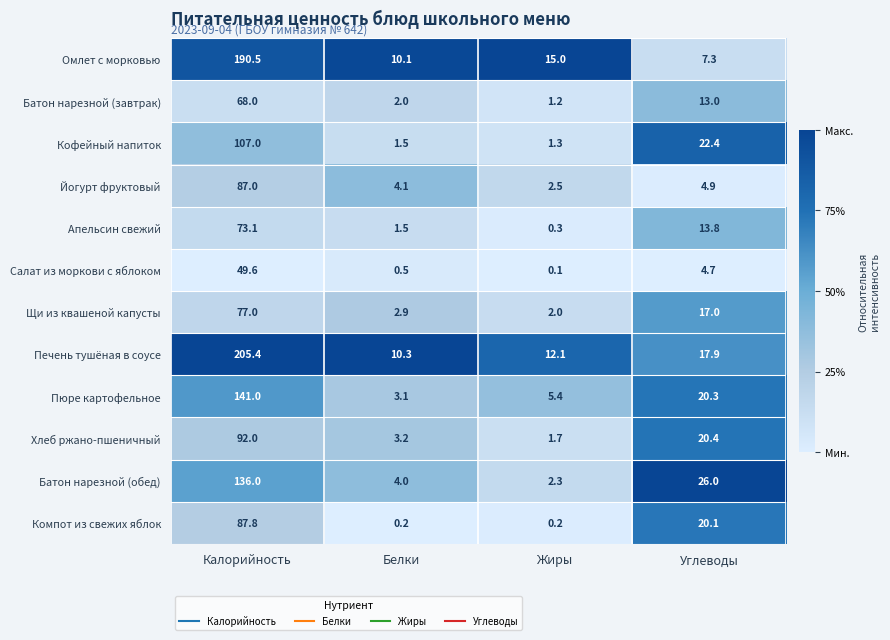

Which category has the lowest value in the Батон нарезной (обед) series?

Жиры